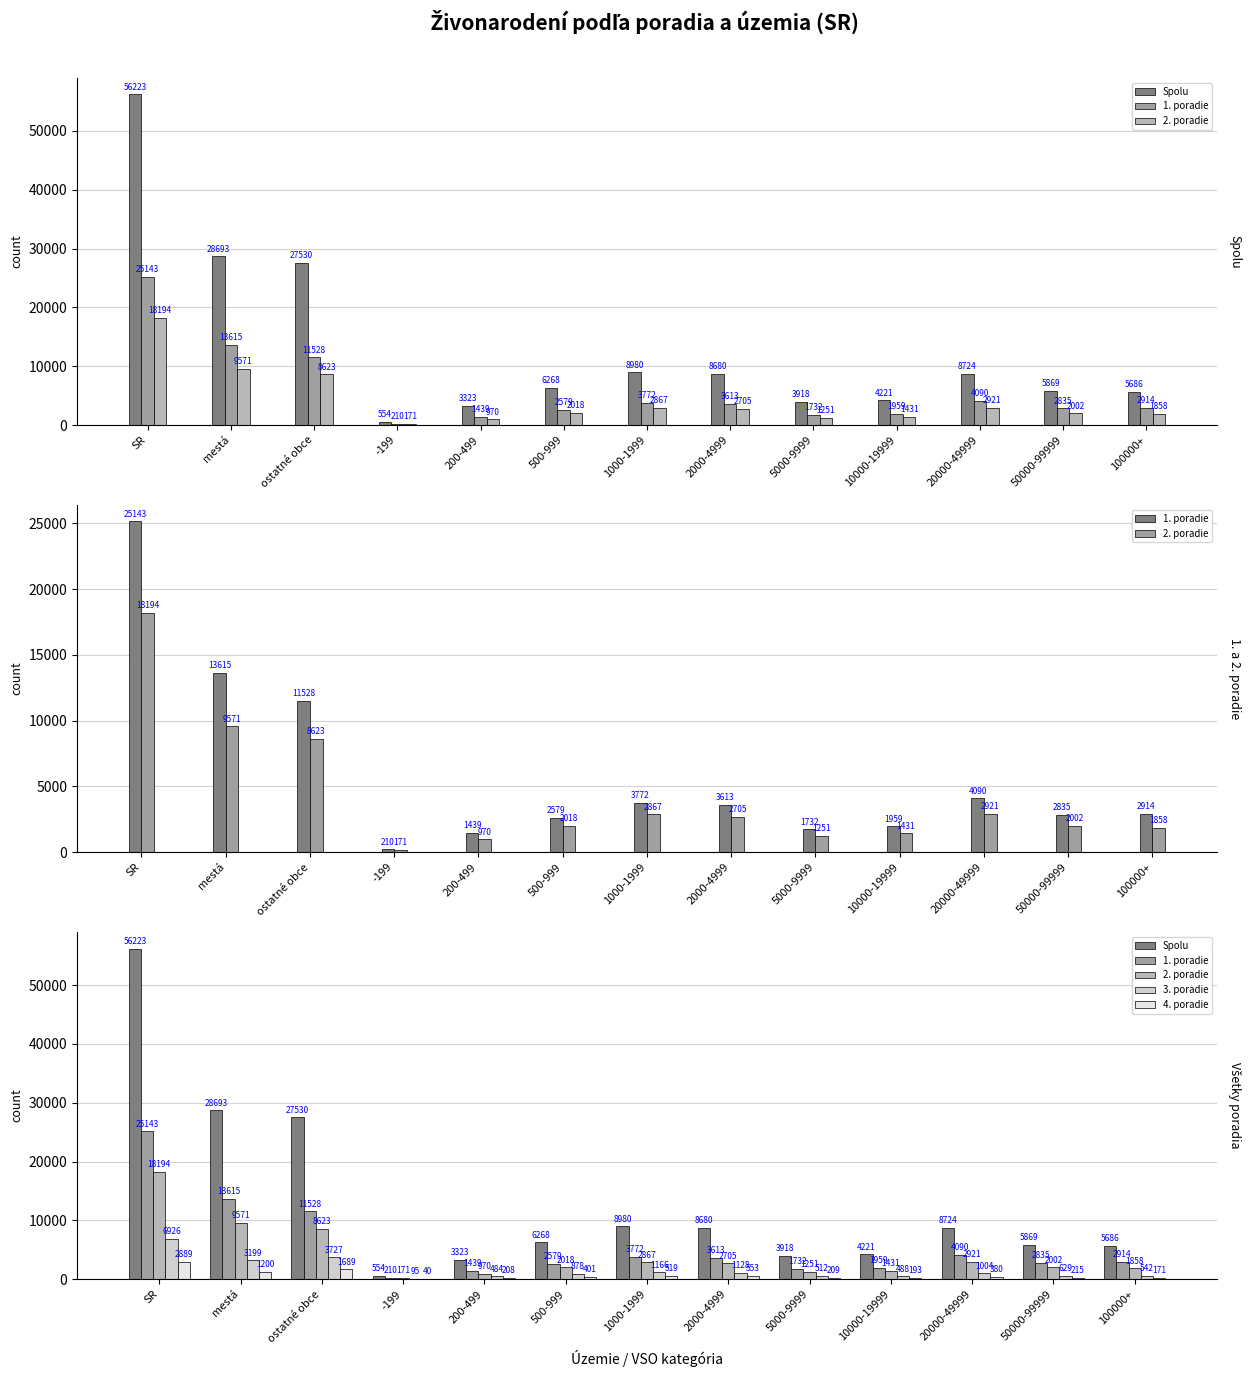

What is the difference between the highest and lowest values at SR?

53334